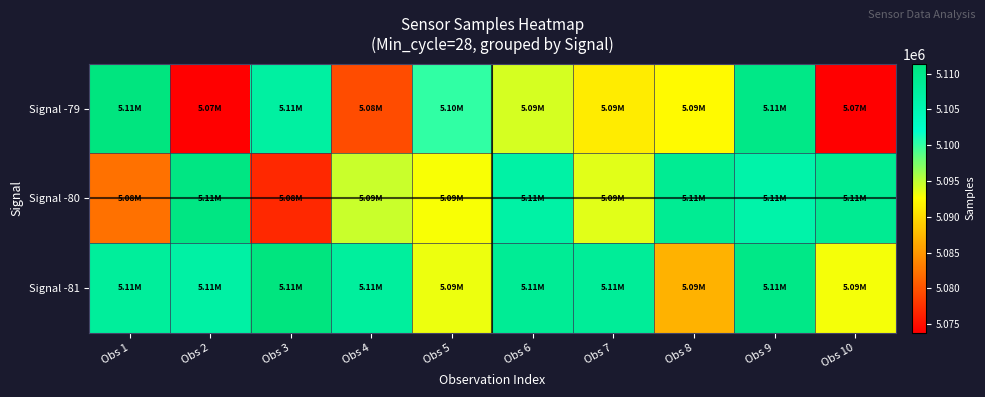

At which category is the sum across all series the highest?

Obs 9